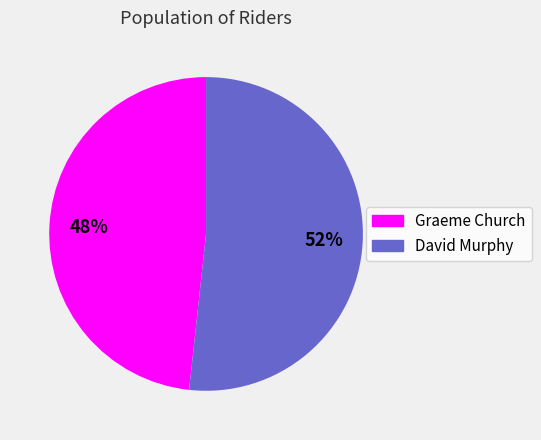

To the nearest percent, what is the average slice percentage?

50%